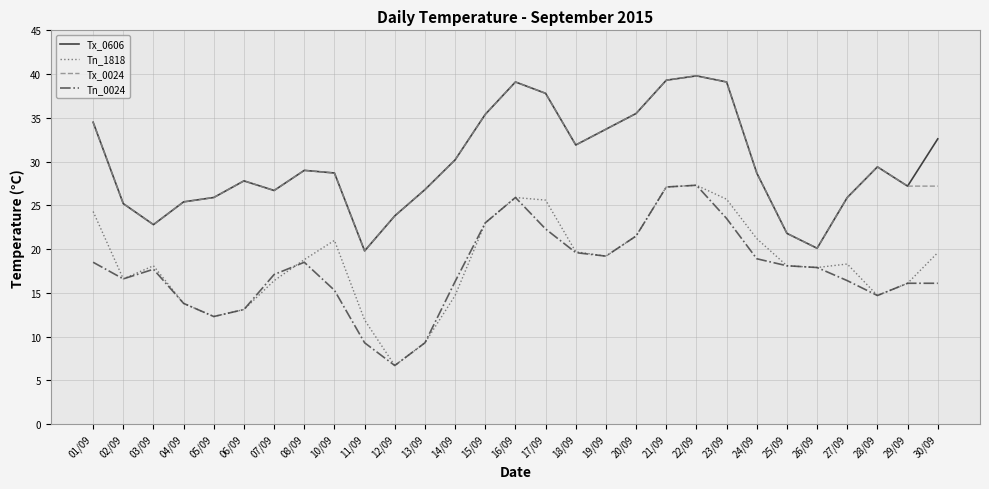

Is the value of Tx_0024 at 03/09 greater than the value of Tx_0606 at 12/09?

No